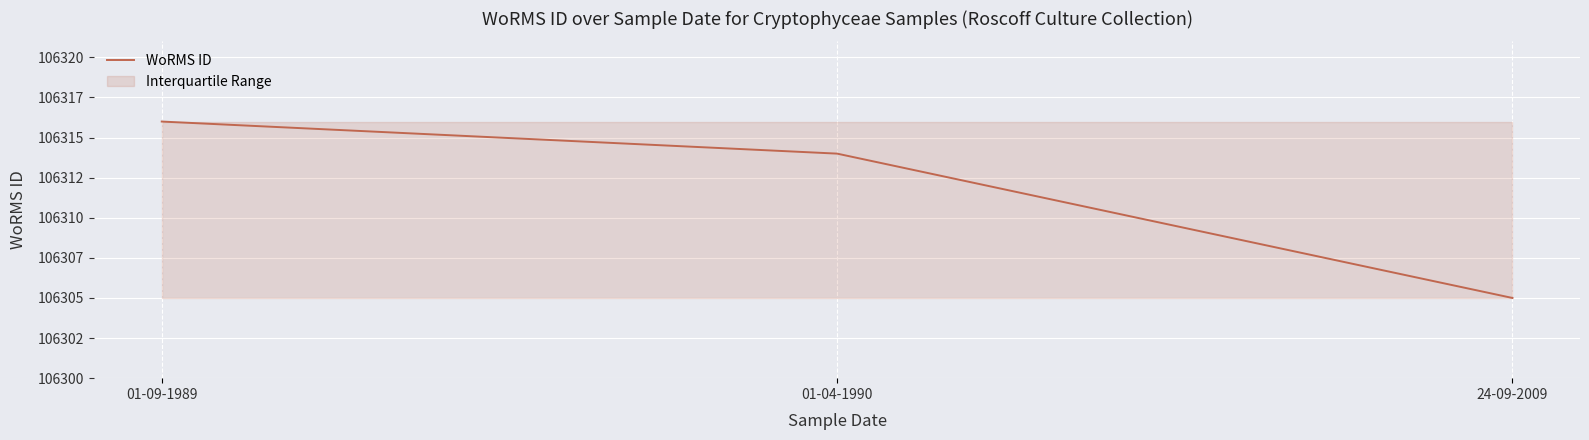

What is the label of the 2nd point from the left?

01-04-1990